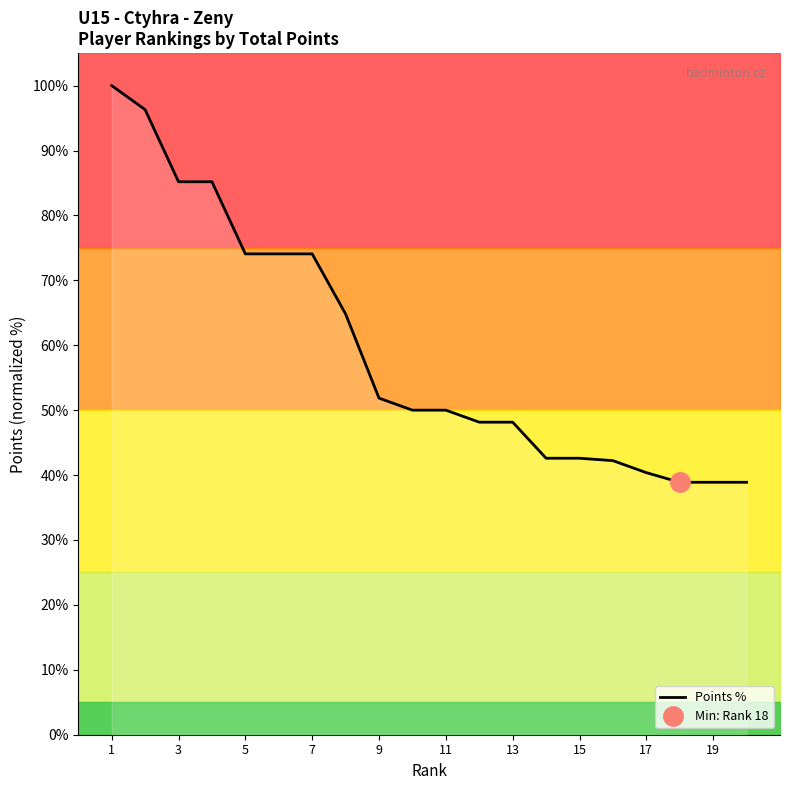

What is the highest value of the Points % series?

100.0